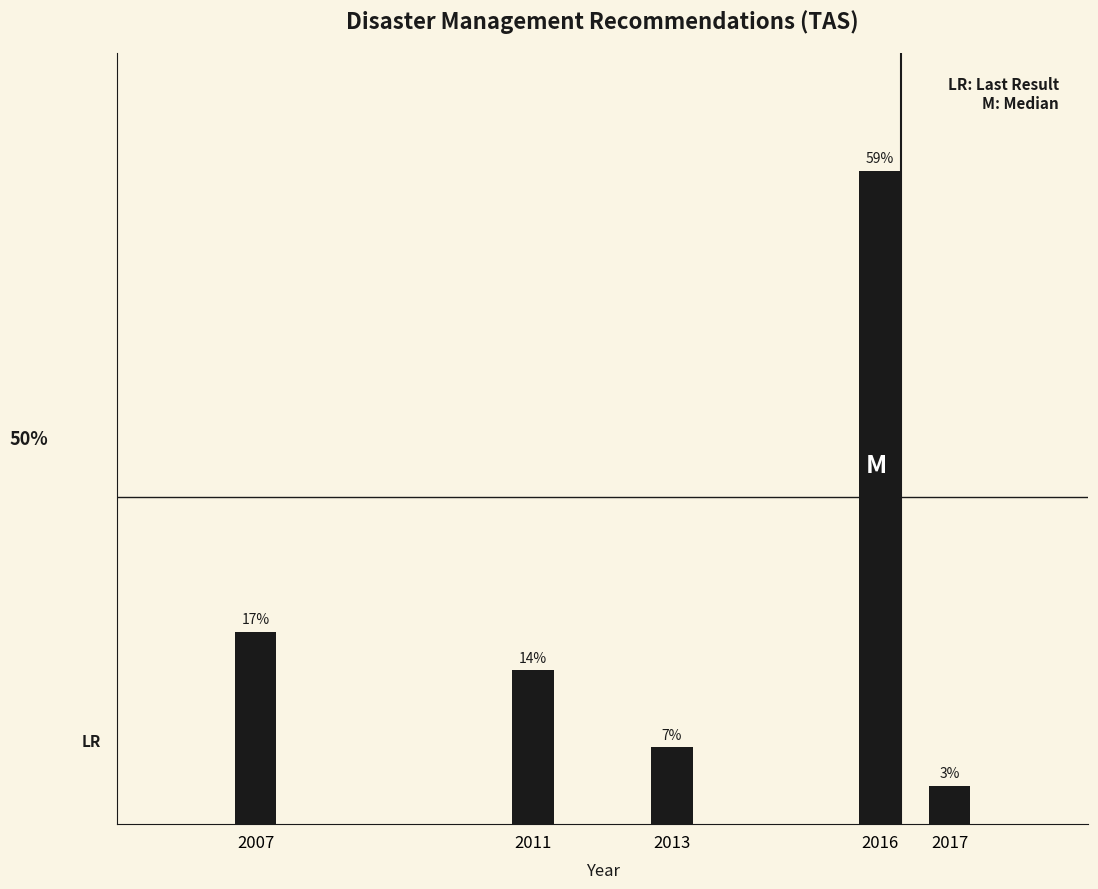

Are the bars horizontal?

No